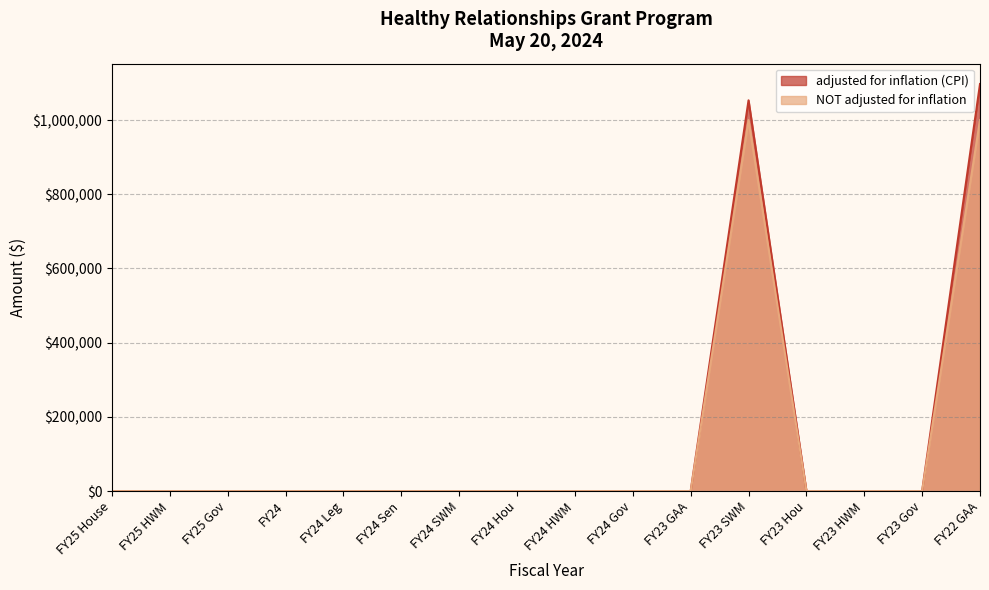

Reading left to right, extract all data points from this chart.

adjusted for inflation (CPI): FY25 House=0	FY25 HWM=0	FY25 Gov=0	FY24=0	FY24 Leg=0	FY24 Sen=0	FY24 SWM=0	FY24 Hou=0	FY24 HWM=0	FY24 Gov=0	FY23 GAA=0	FY23 SWM=1053190	FY23 Hou=0	FY23 HWM=0	FY23 Gov=0	FY22 GAA=1097159
NOT adjusted for inflation: FY25 House=0	FY25 HWM=0	FY25 Gov=0	FY24=0	FY24 Leg=0	FY24 Sen=0	FY24 SWM=0	FY24 Hou=0	FY24 HWM=0	FY24 Gov=0	FY23 GAA=0	FY23 SWM=1000000	FY23 Hou=0	FY23 HWM=0	FY23 Gov=0	FY22 GAA=1000000